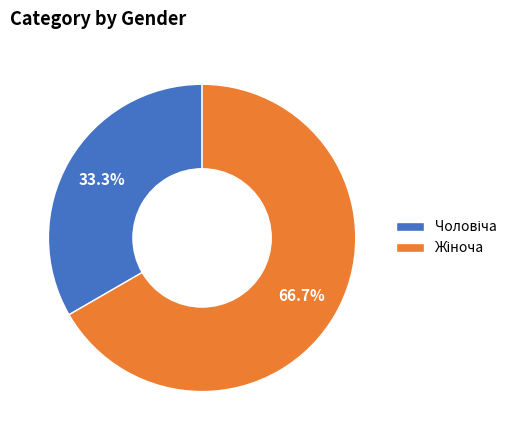

Does any single category account for the majority?

Yes